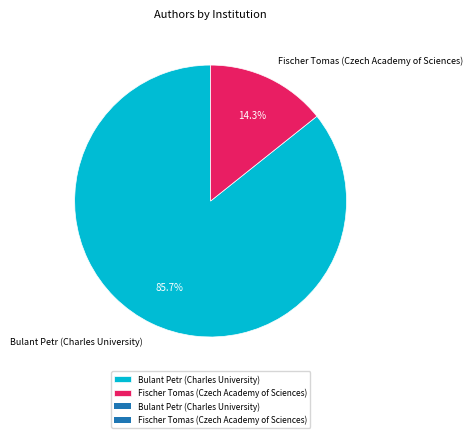

How many slices are in this pie chart?

2